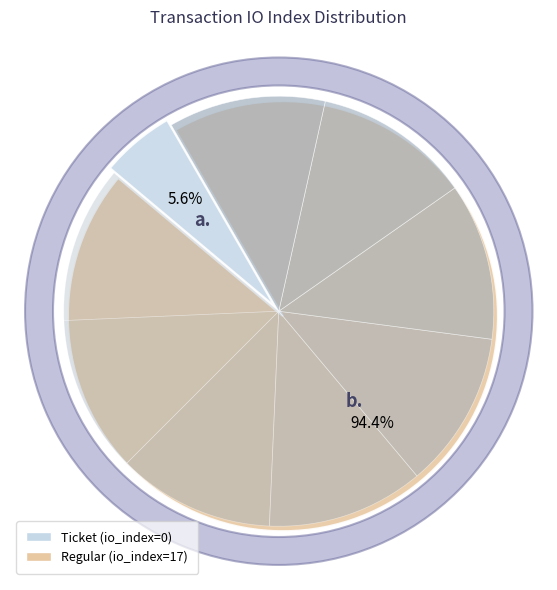

Is Regular tx (io_index=17) the majority of the pie?

Yes